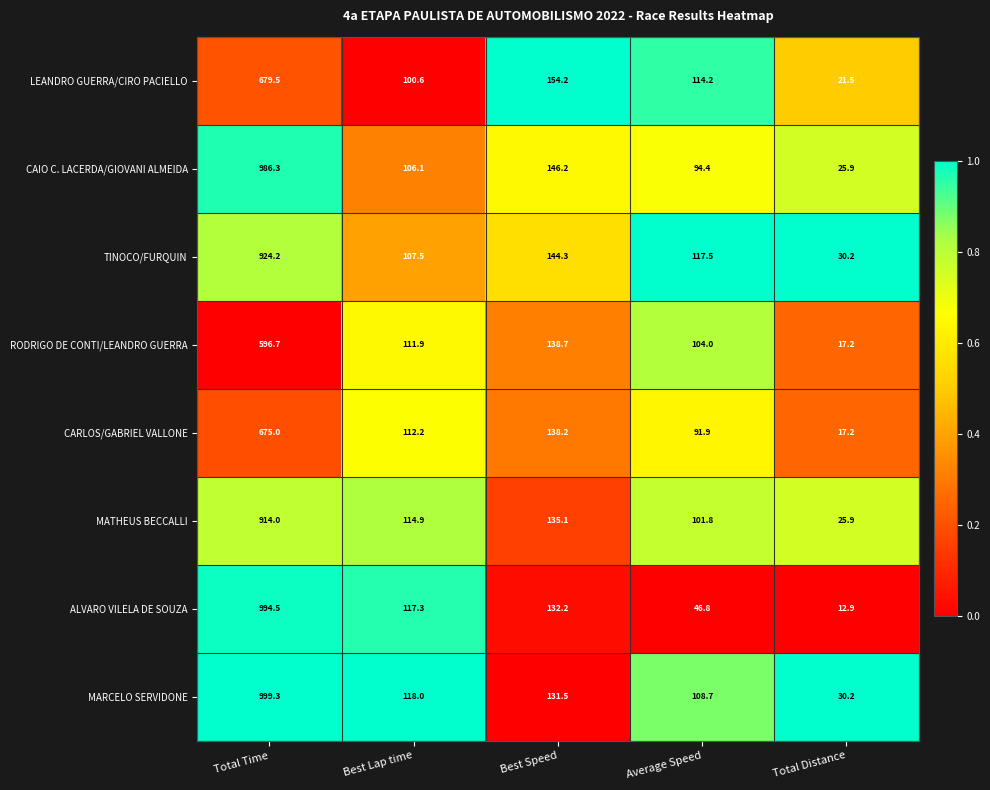

What is the difference between the second highest and second lowest values in the MATHEUS BECCALLI series?

33.3